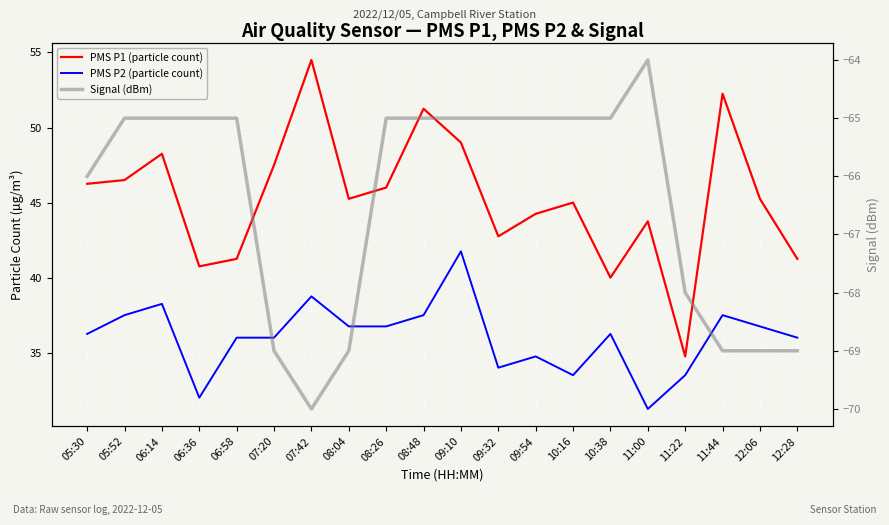

At which category does PMS P1 (particle count) reach its first local valley?

06:36